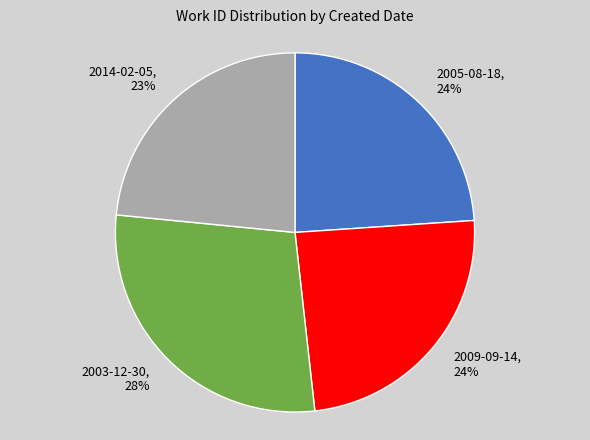

Does 2009-09-14 account for over 50% of the chart?

No